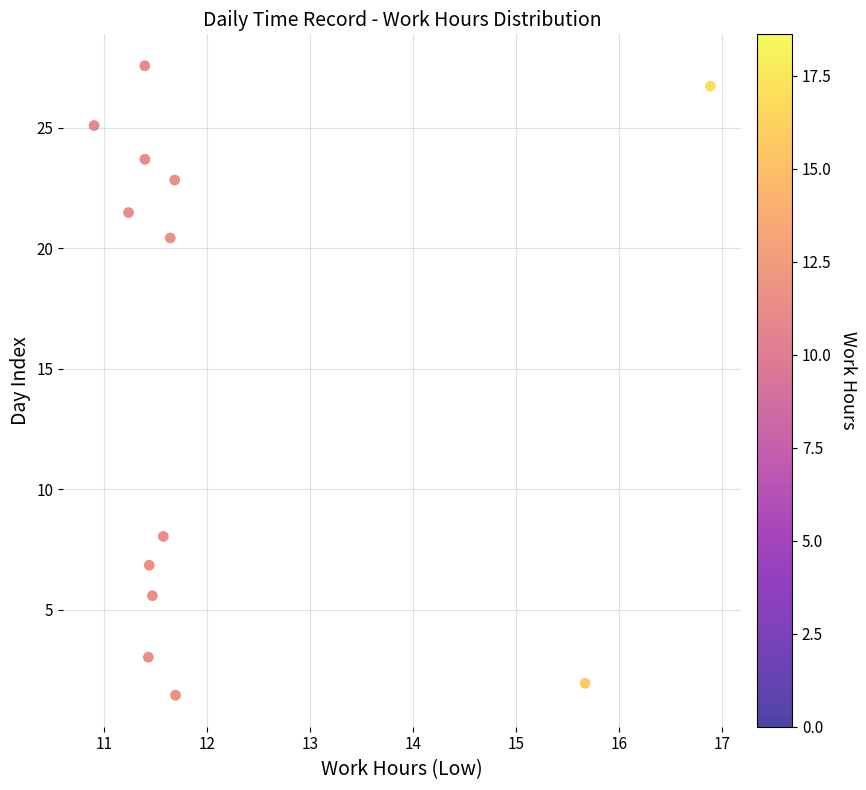

What is the range of X values (max minus min)?

6.0